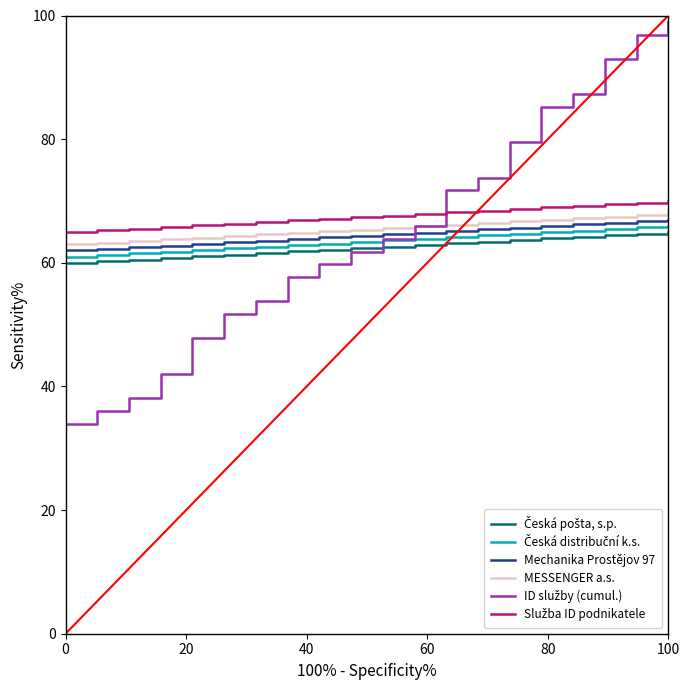

Which label corresponds to the largest value in the chart?

100